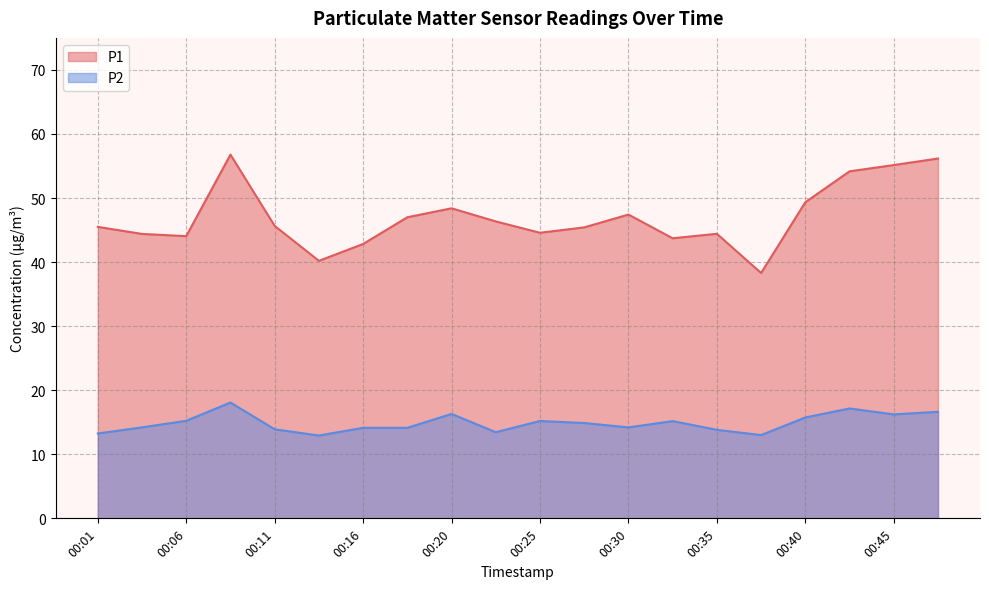

Which category has the lowest value in the P2 series?

00:13